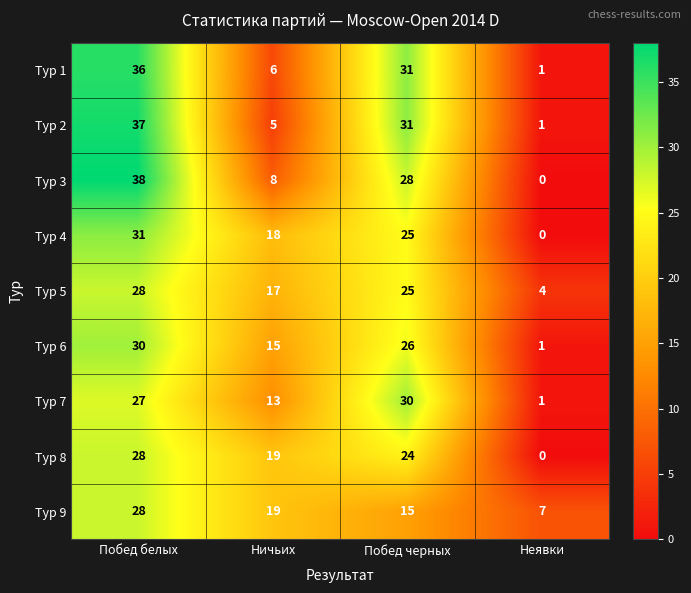

At which category is the sum across all series the highest?

Побед белых